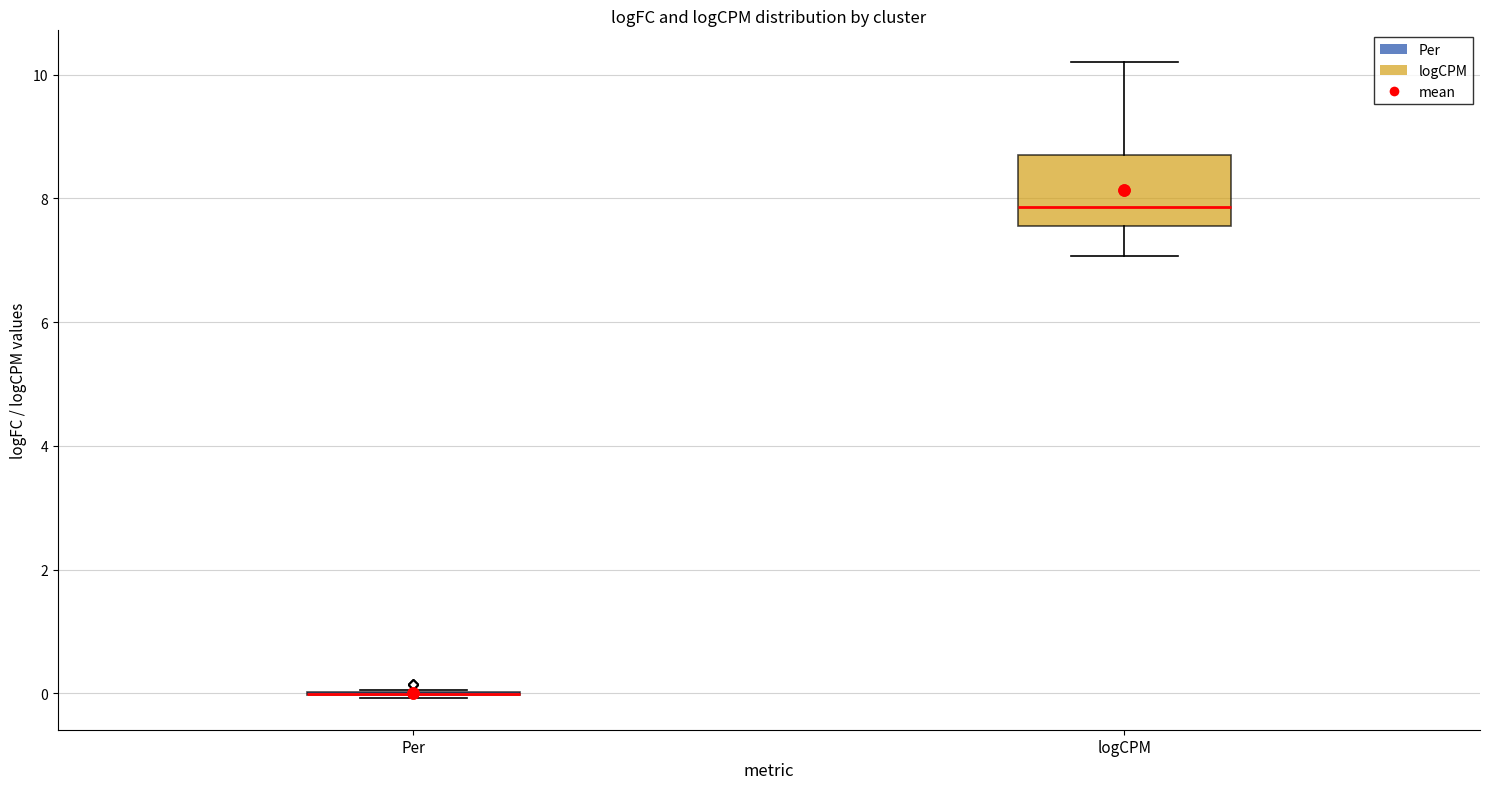

Comparing the boxes themselves (not the whiskers), which one is the tallest?

logCPM